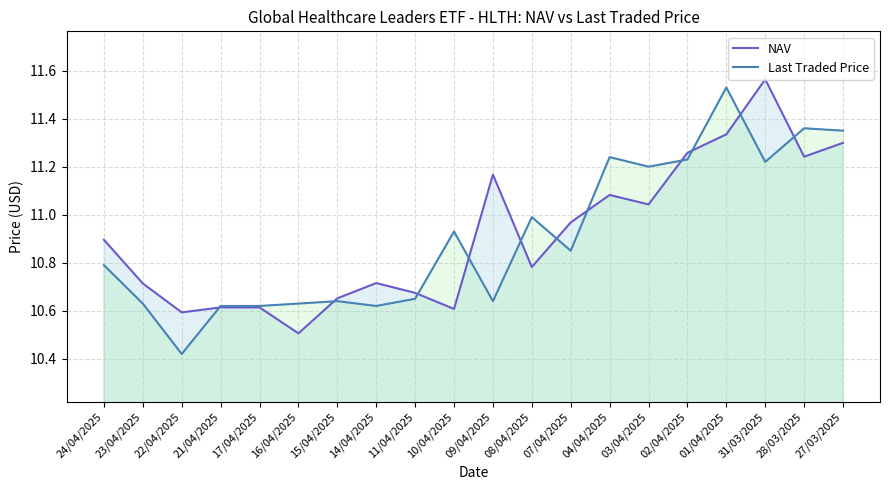

Reading left to right, extract all data points from this chart.

NAV: 10.9	10.7	10.6	10.6	10.6	10.5	10.7	10.7	10.7	10.6	11.2	10.8	11.0	11.1	11.0	11.3	11.3	11.6	11.2	11.3
Last Traded Price: 10.8	10.6	10.4	10.6	10.6	10.6	10.6	10.6	10.7	10.9	10.6	11.0	10.8	11.2	11.2	11.2	11.5	11.2	11.4	11.3